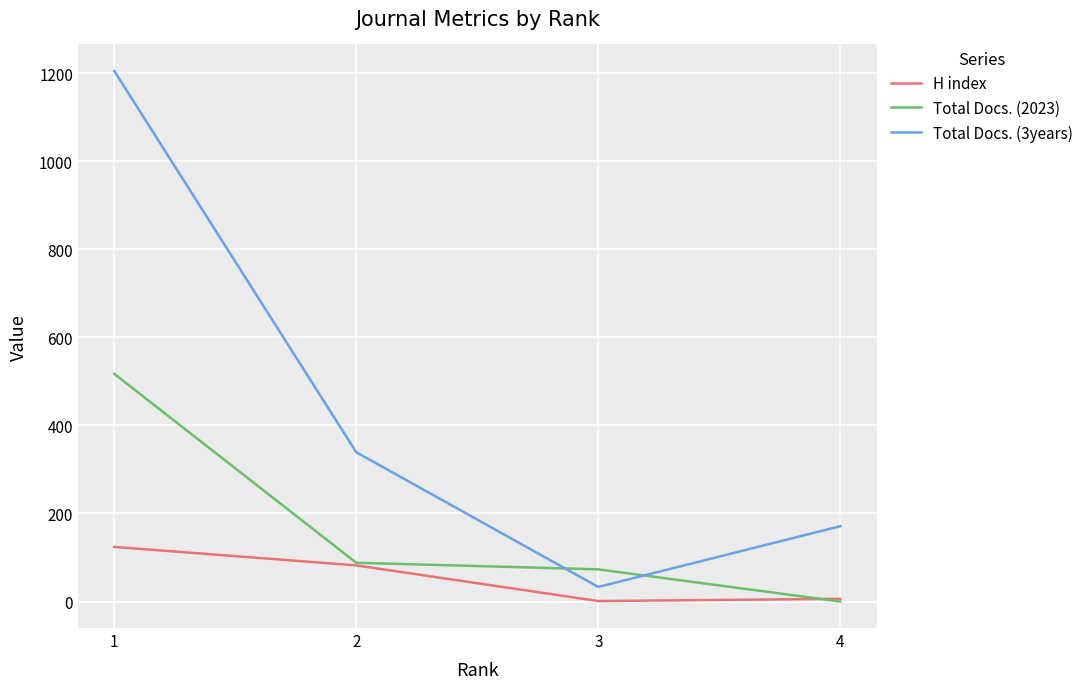

Rank the series by their maximum value, from lowest to highest.

H index, Total Docs. (2023), Total Docs. (3years)